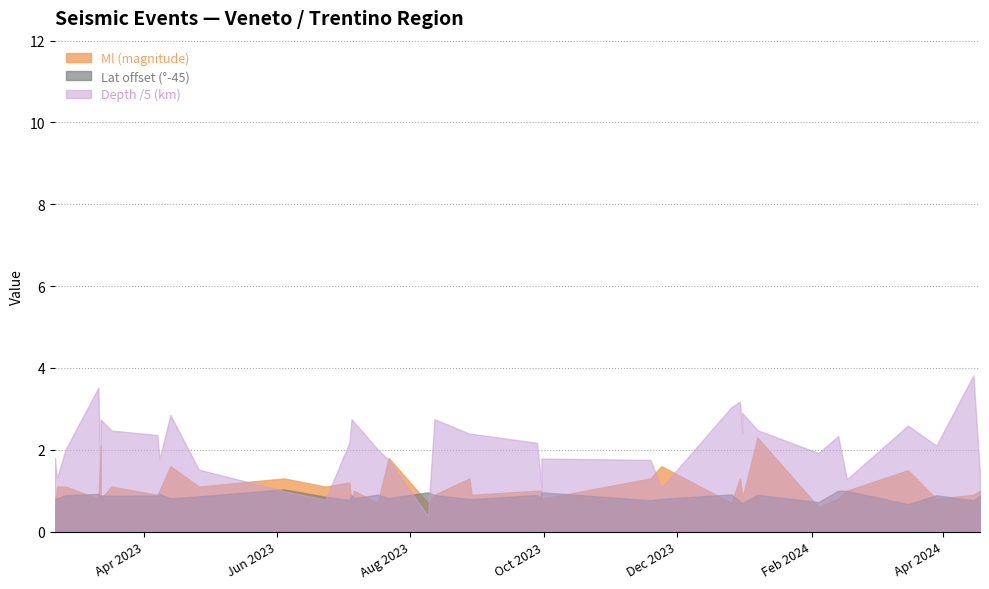

What is the value of the Lat point at the 14th from the left?

45.8